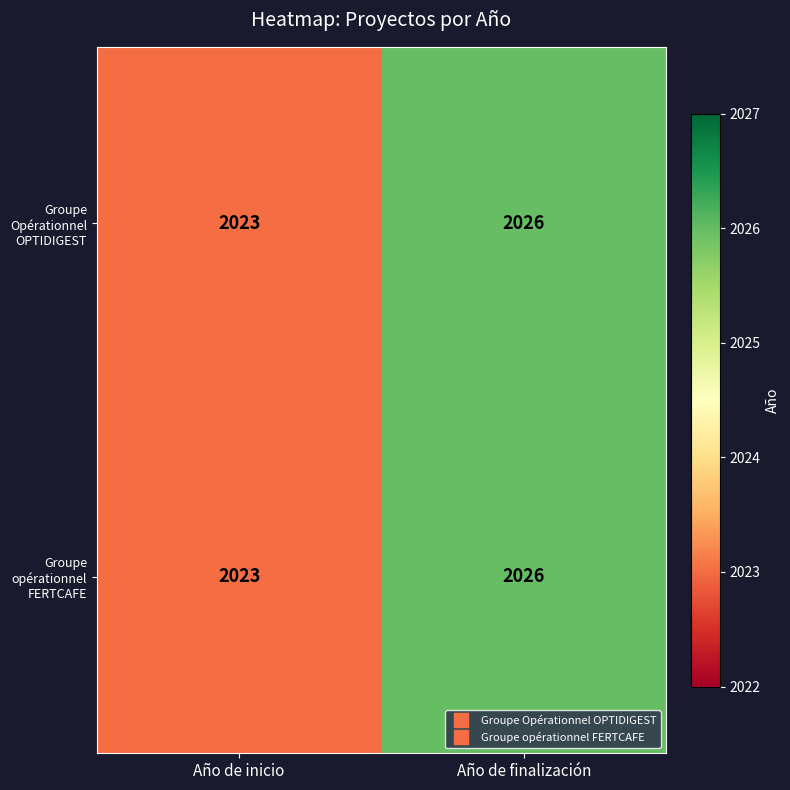

At which category is the sum across all series the highest?

Año de finalización